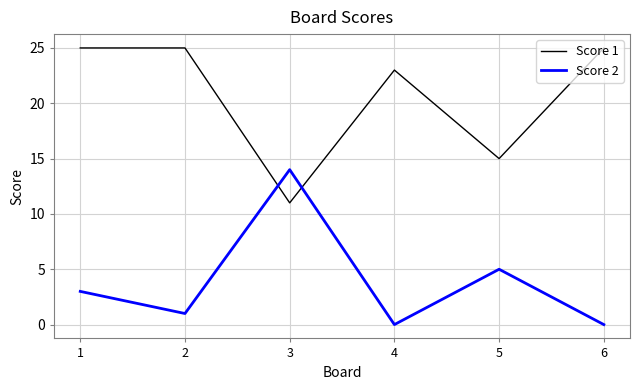

How many lines are shown in the chart?

2